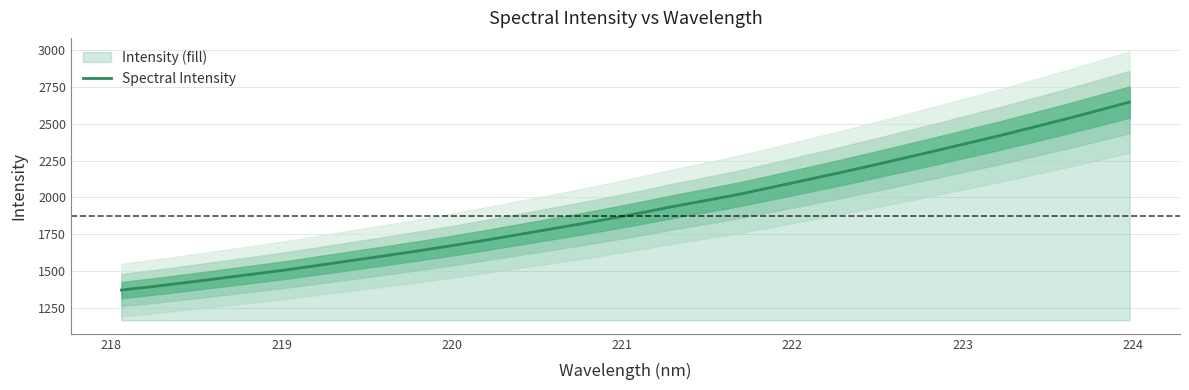

What is the value of the 21st point from the left?

2068.7